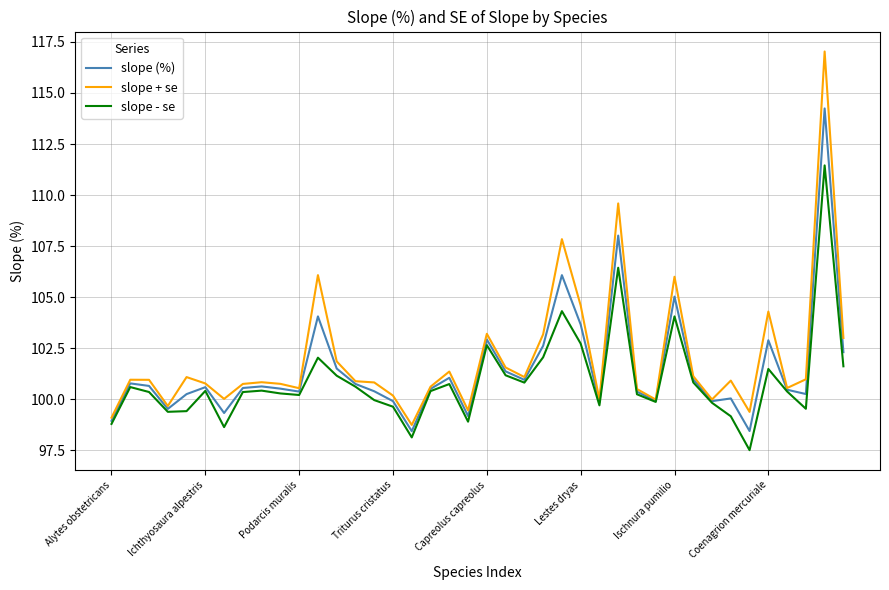

What is the smallest value displayed?

97.5